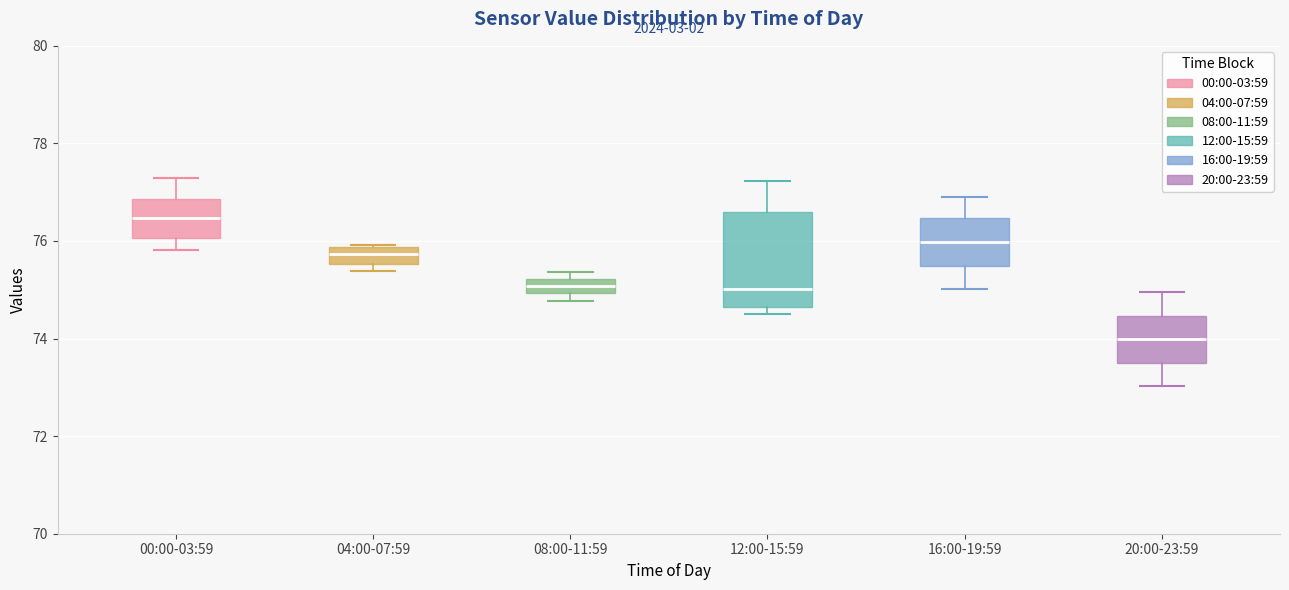

Which box has the lowest median line?

20:00-23:59